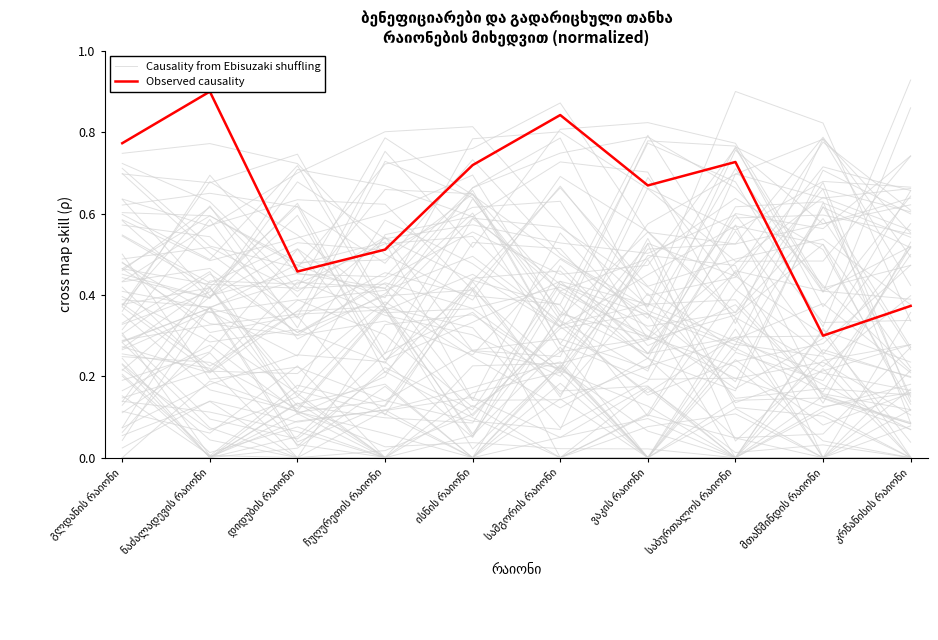

What is the maximum value shown in the chart?

0.9